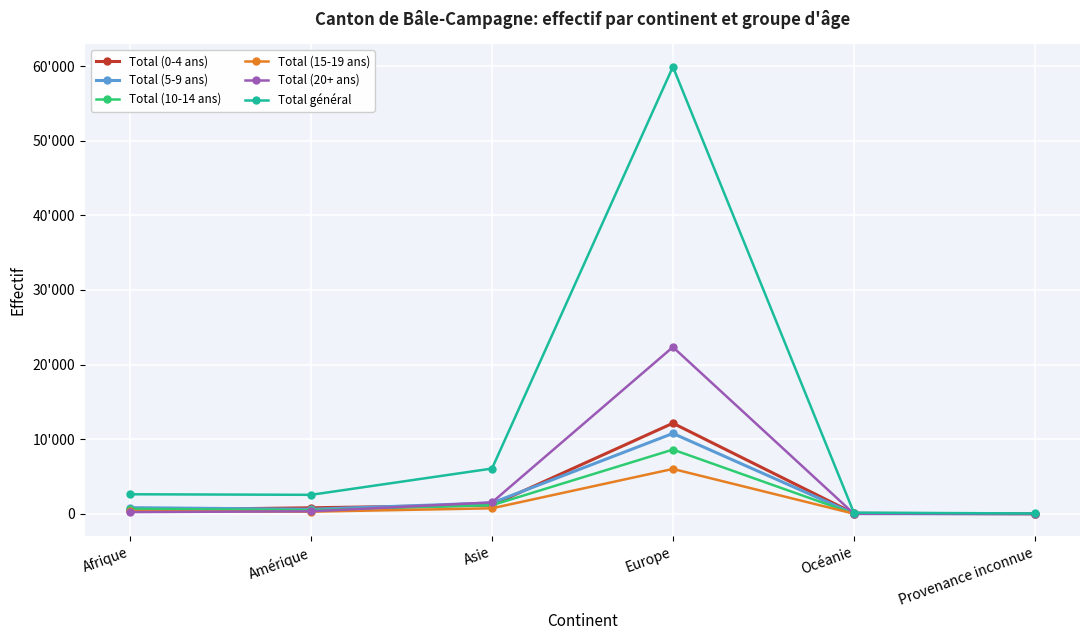

At which category is the sum across all series the highest?

Europe